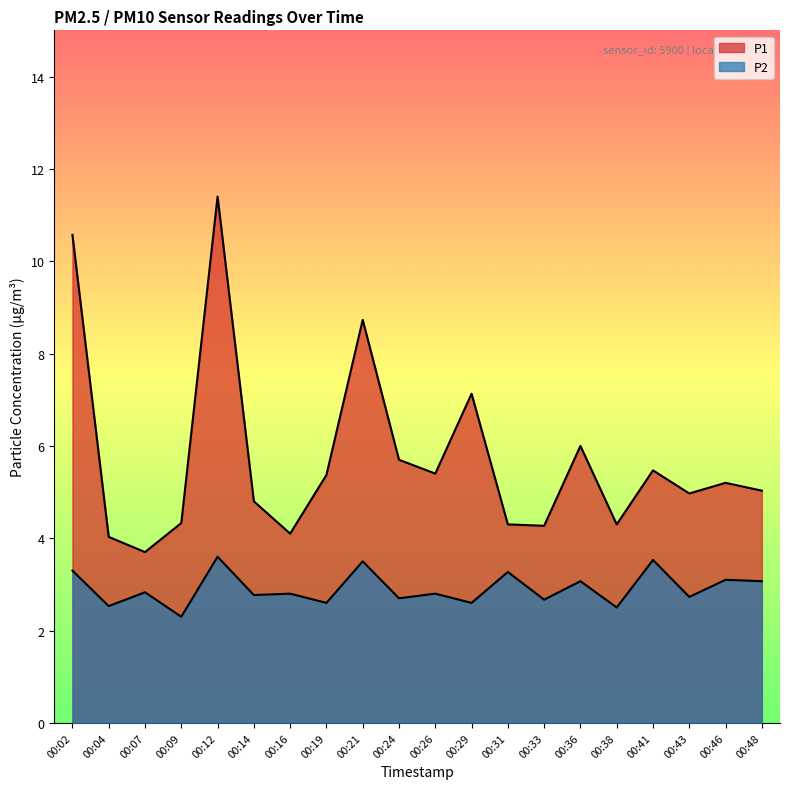

Where does the P1 series first go above 5?

00:02